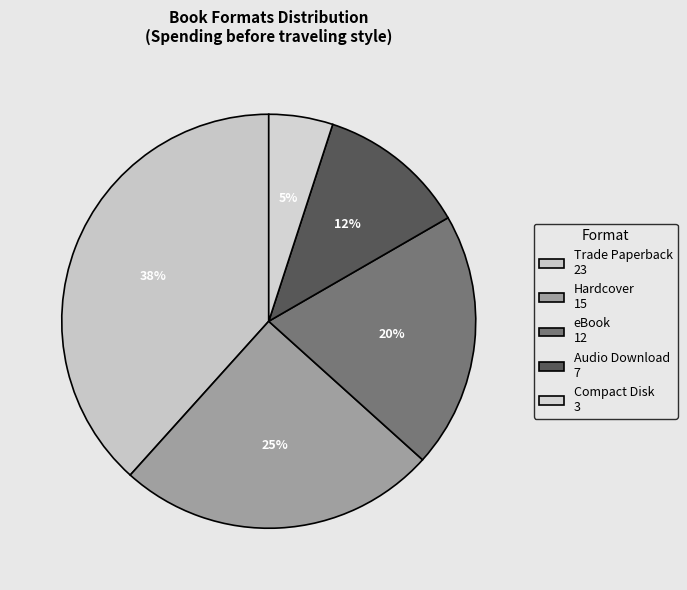

How much of the chart is everything except Audio Download?

88.3%